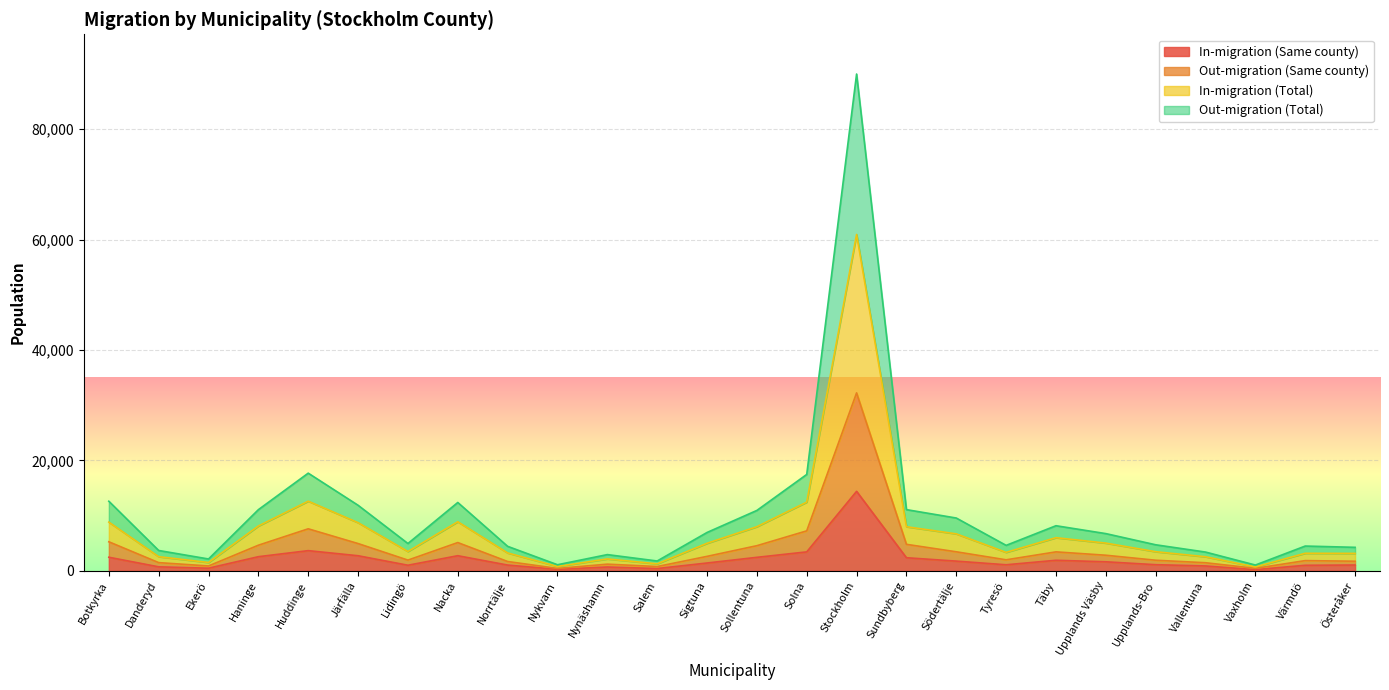

Rank the series by their average value, from lowest to highest.

In-migration (Same county), Out-migration (Same county), Out-migration (Total), In-migration (Total)